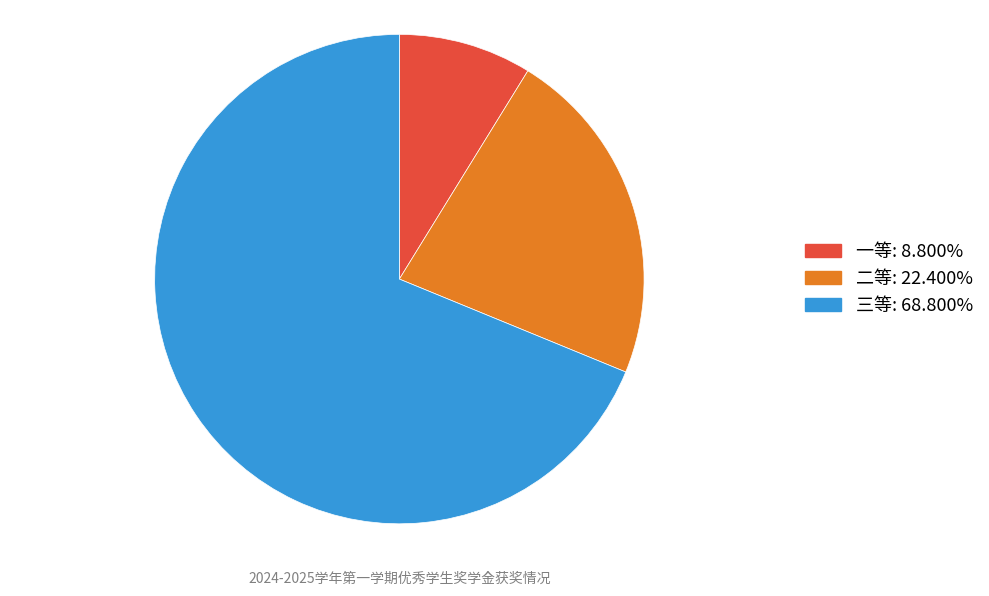

What is the largest slice in the pie chart?

三等